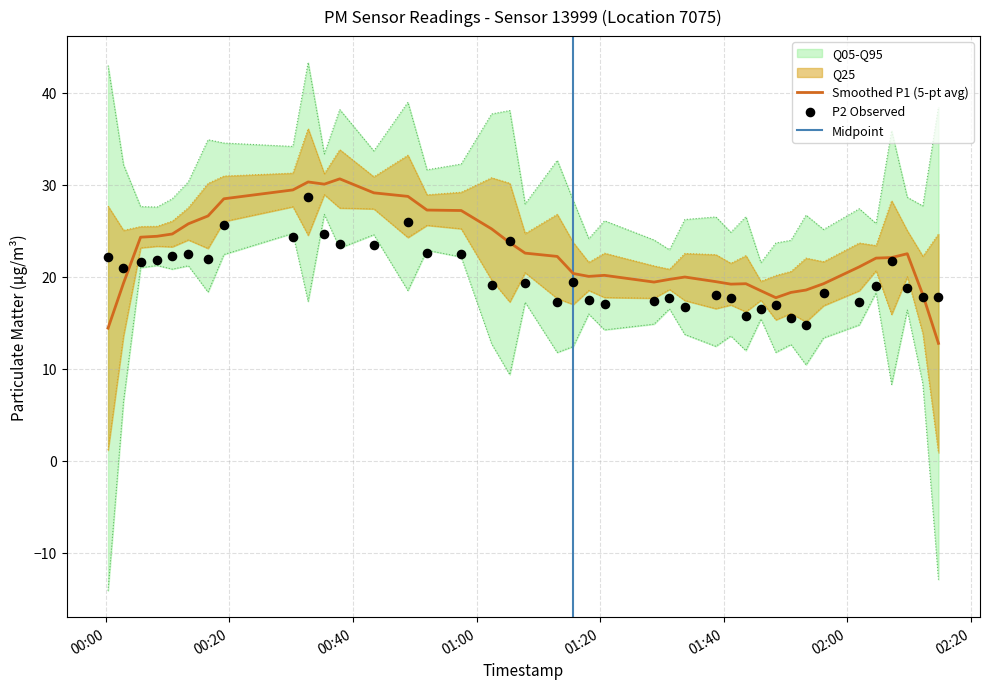

Between 2022-09-09T00:57:31 and 2022-09-09T00:48:54, which is larger?

2022-09-09T00:48:54